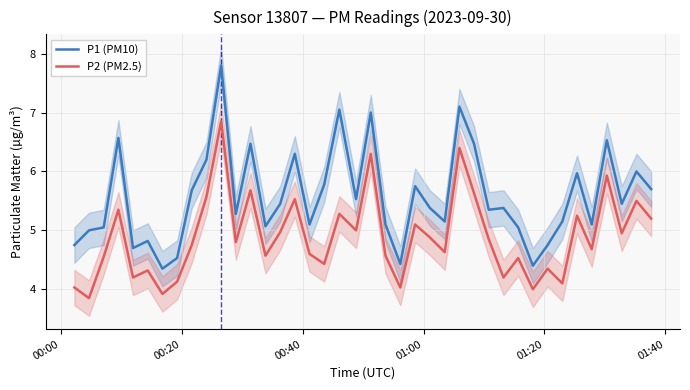

True or false: P1 (PM10) and P2 (PM2.5) cross at least once.

False